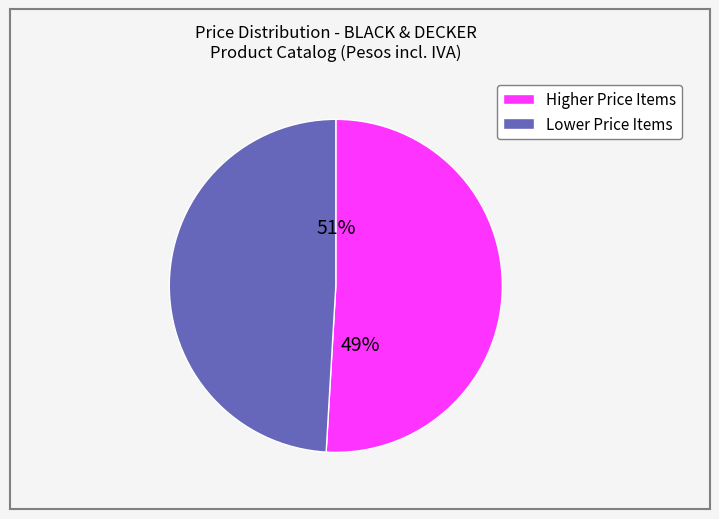

Does 9078 account for over 50% of the chart?

No